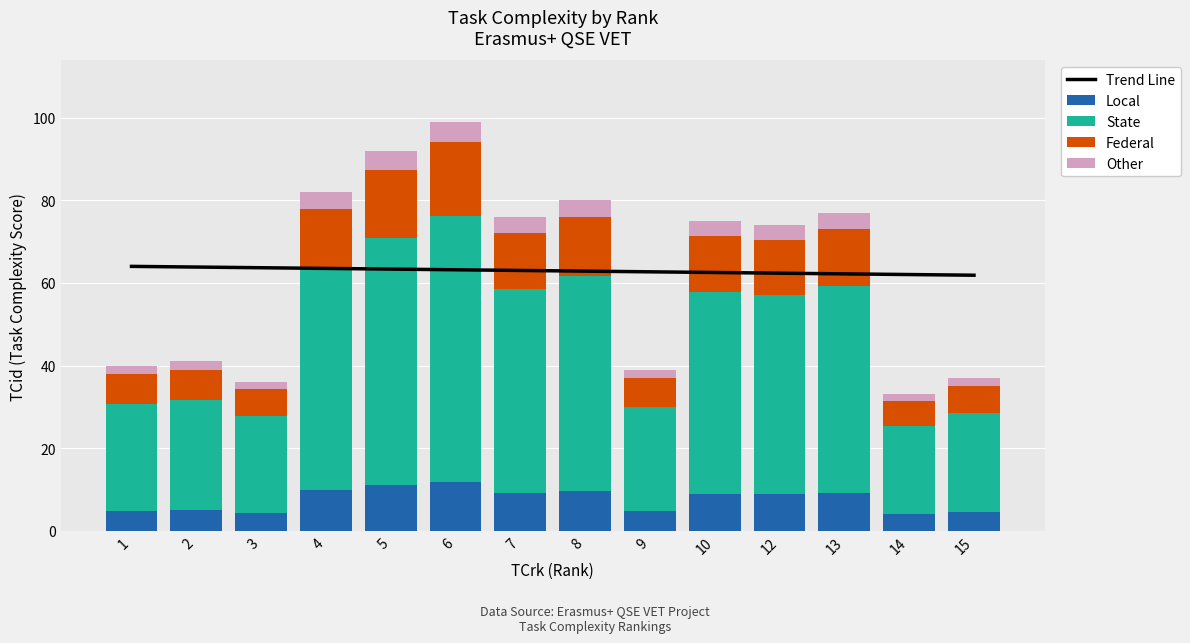

What is the minimum value shown in the chart?

1.6